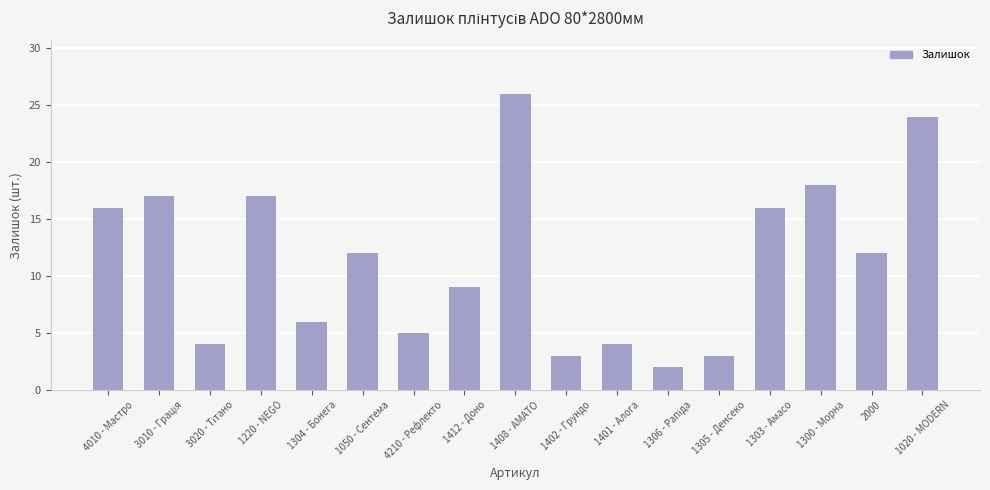

Which has a higher value, 1401 - Алога or 4210 - Рефлекто?

4210 - Рефлекто